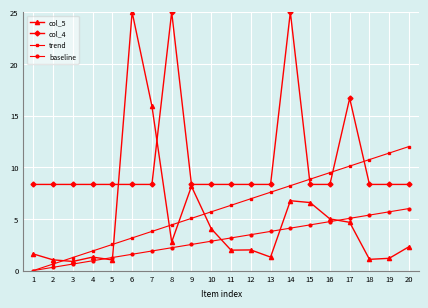

The baseline series shows 2.3 at 16. True or false?

False